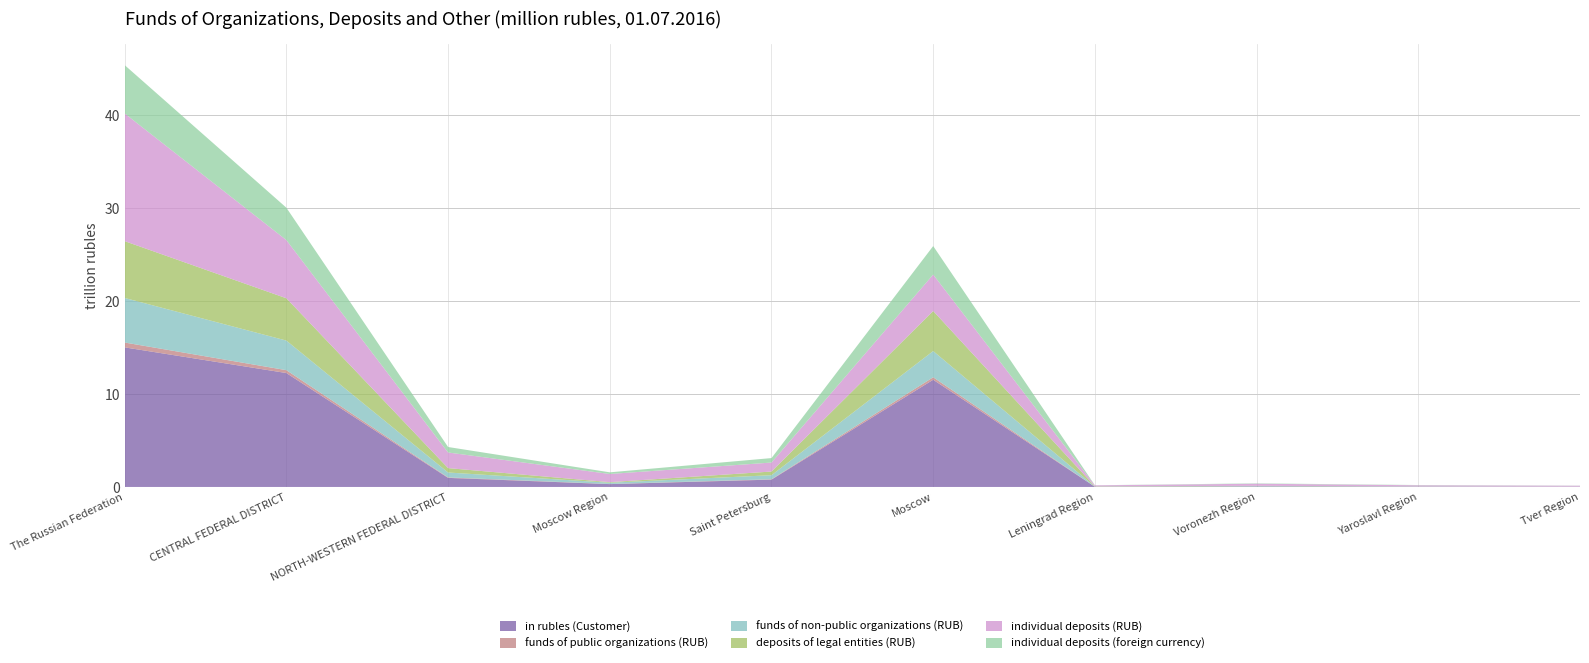

Reading left to right, list all the values displayed in this chart.

in rubles (Customer): The Russian Federation=15007451	CENTRAL FEDERAL DISTRICT=12247553	NORTH-WESTERN FEDERAL DISTRICT=975355	Moscow Region=305208	Saint Petersburg=789412	Moscow=11526172	Leningrad Region=23221	Voronezh Region=50690	Yaroslavl Region=33162	Tver Region=17003
funds of public organizations (RUB): The Russian Federation=521003	CENTRAL FEDERAL DISTRICT=308940	NORTH-WESTERN FEDERAL DISTRICT=49478	Moscow Region=15248	Saint Petersburg=39269	Moscow=267407	Leningrad Region=857	Voronezh Region=4566	Yaroslavl Region=3160	Tver Region=834
funds of non-public organizations (RUB): The Russian Federation=4792103	CENTRAL FEDERAL DISTRICT=3180070	NORTH-WESTERN FEDERAL DISTRICT=529170	Moscow Region=134948	Saint Petersburg=434685	Moscow=2818133	Leningrad Region=12176	Voronezh Region=34442	Yaroslavl Region=16097	Tver Region=11895
deposits of legal entities (RUB): The Russian Federation=6107178	CENTRAL FEDERAL DISTRICT=4550736	NORTH-WESTERN FEDERAL DISTRICT=473190	Moscow Region=59708	Saint Petersburg=394078	Moscow=4308122	Leningrad Region=30680	Voronezh Region=33289	Yaroslavl Region=10930	Tver Region=7855
individual deposits (RUB): The Russian Federation=13728821	CENTRAL FEDERAL DISTRICT=6253718	NORTH-WESTERN FEDERAL DISTRICT=1677703	Moscow Region=878142	Saint Petersburg=967385	Moscow=3916468	Leningrad Region=105073	Voronezh Region=224773	Yaroslavl Region=116794	Tver Region=93129
individual deposits (foreign currency): The Russian Federation=5195850	CENTRAL FEDERAL DISTRICT=3481465	NORTH-WESTERN FEDERAL DISTRICT=589737	Moscow Region=178489	Saint Petersburg=479121	Moscow=3064154	Leningrad Region=9984	Voronezh Region=37617	Yaroslavl Region=26475	Tver Region=12525